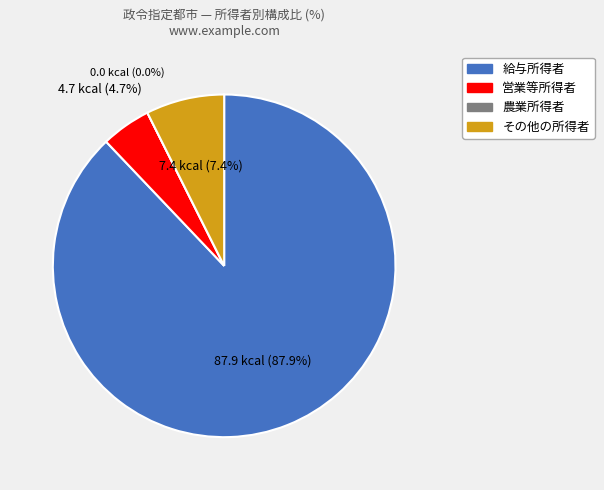

Rank the series at 特別区 from highest to lowest value.

給与所得者, その他の所得者, 営業等所得者, 農業所得者